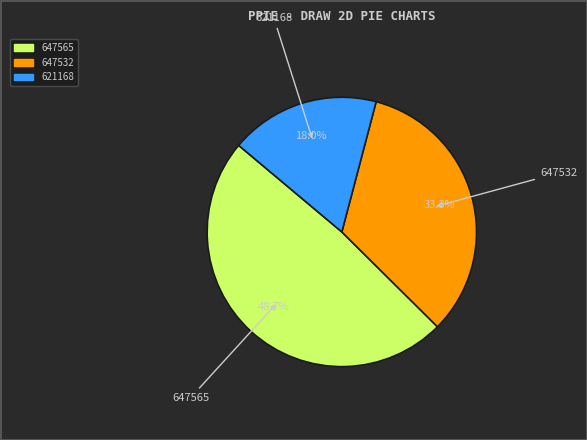

What percentage is the 647565 slice, to the nearest percent?

49%